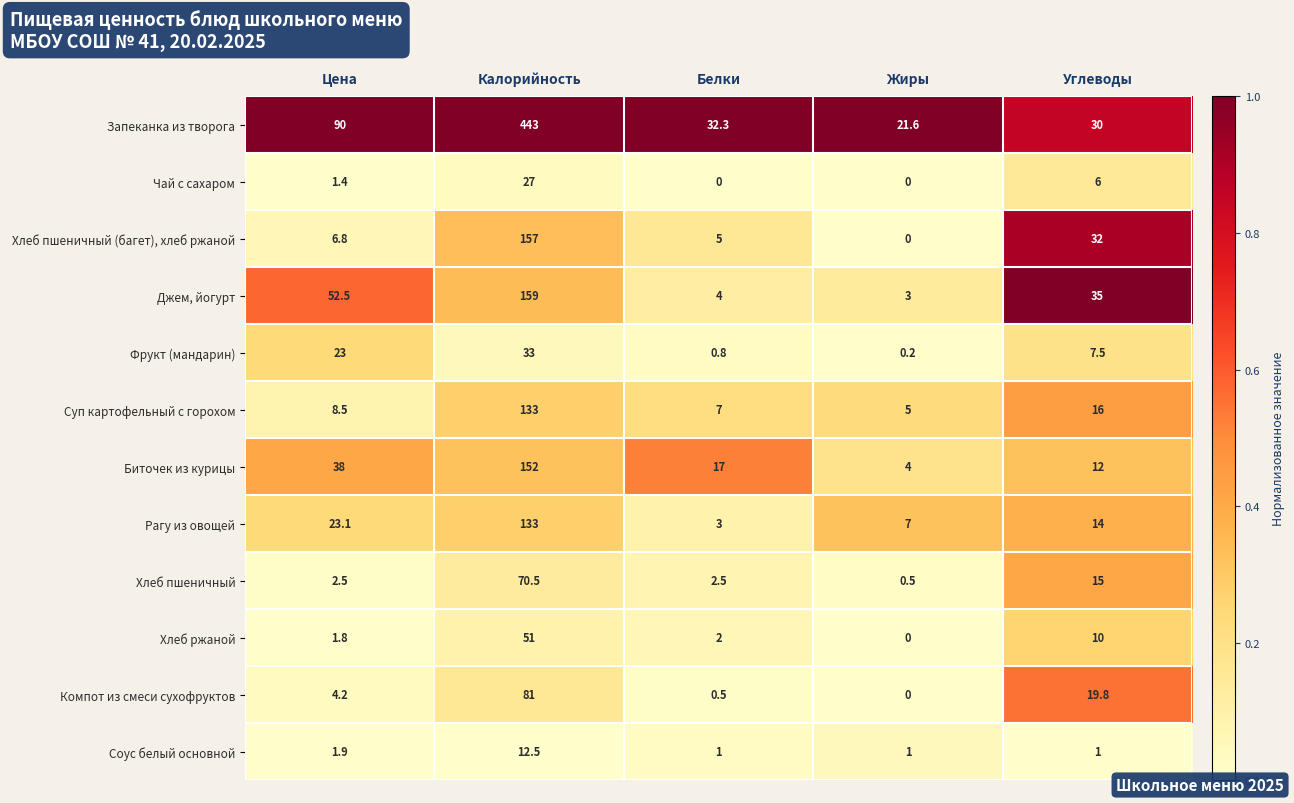

Rank the series at Цена from lowest to highest value.

Чай с сахаром, Хлеб ржаной, Соус белый основной, Хлеб пшеничный, Компот из смеси сухофруктов, Хлеб пшеничный (багет), хлеб ржаной, Суп картофельный с горохом, Фрукт (мандарин), Рагу из овощей, Биточек из курицы, Джем, йогурт, Запеканка из творога